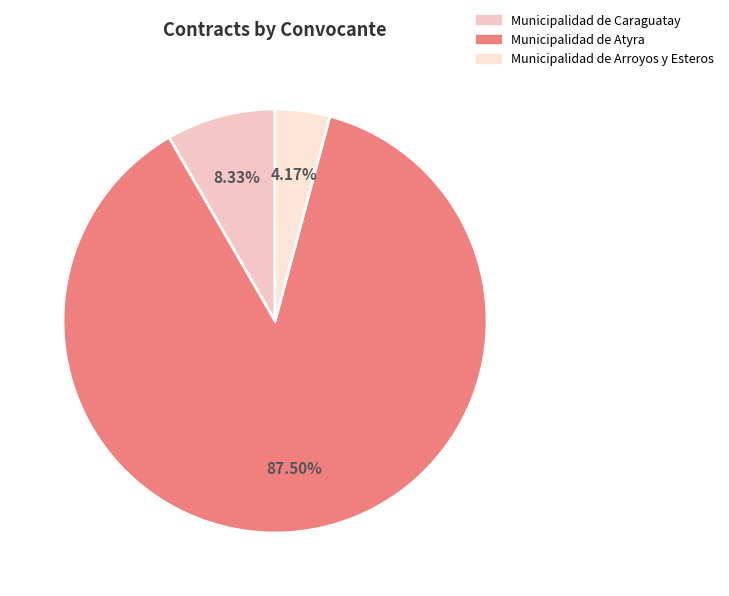

Rank the categories by value from lowest to highest.

Municipalidad de Arroyos y Esteros, Municipalidad de Caraguatay, Municipalidad de Atyra